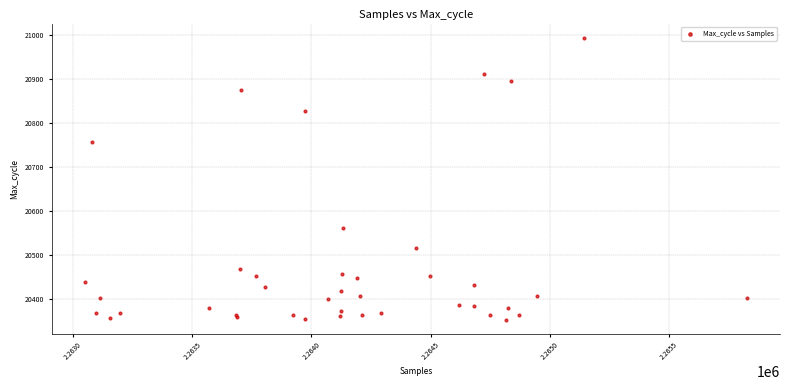

What Y value in the scatter plot is closest to 20673?

20756